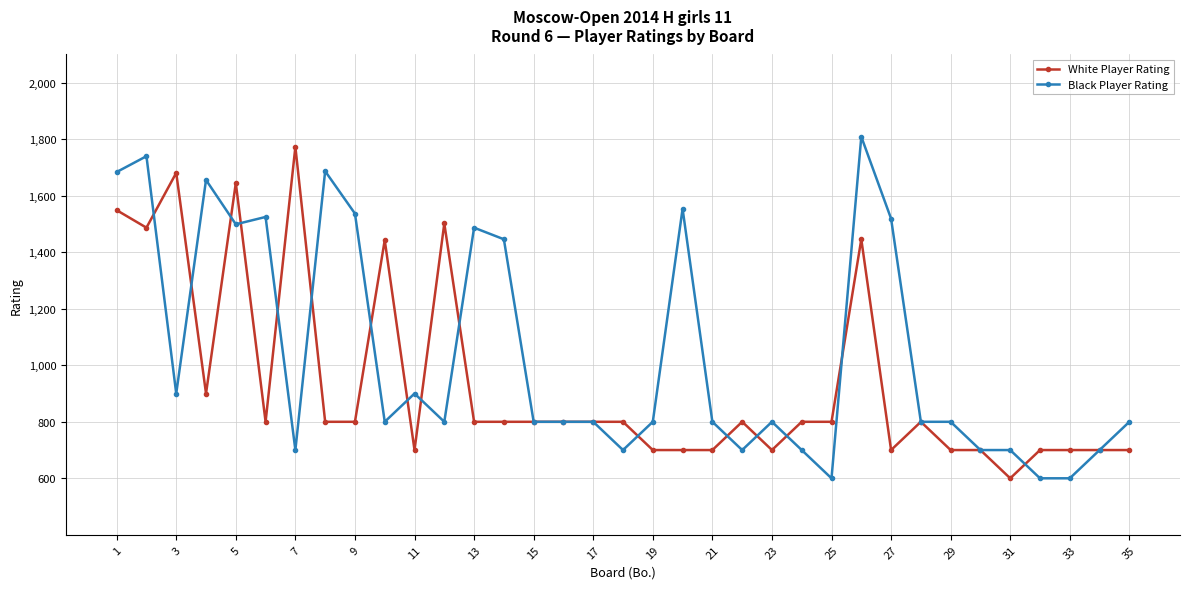

What is the difference between the maximum and minimum values in the White Player Rating series?

1173